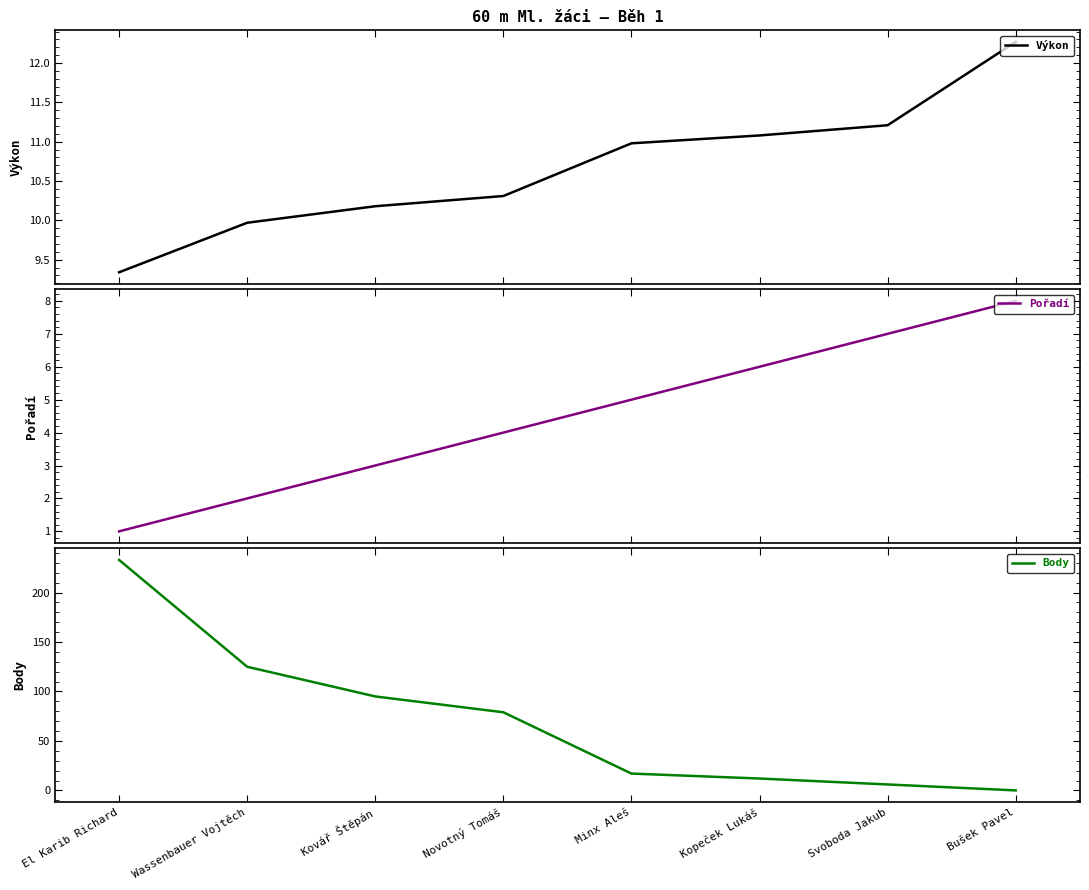

Which label corresponds to the largest value in the chart?

El Karib Richard